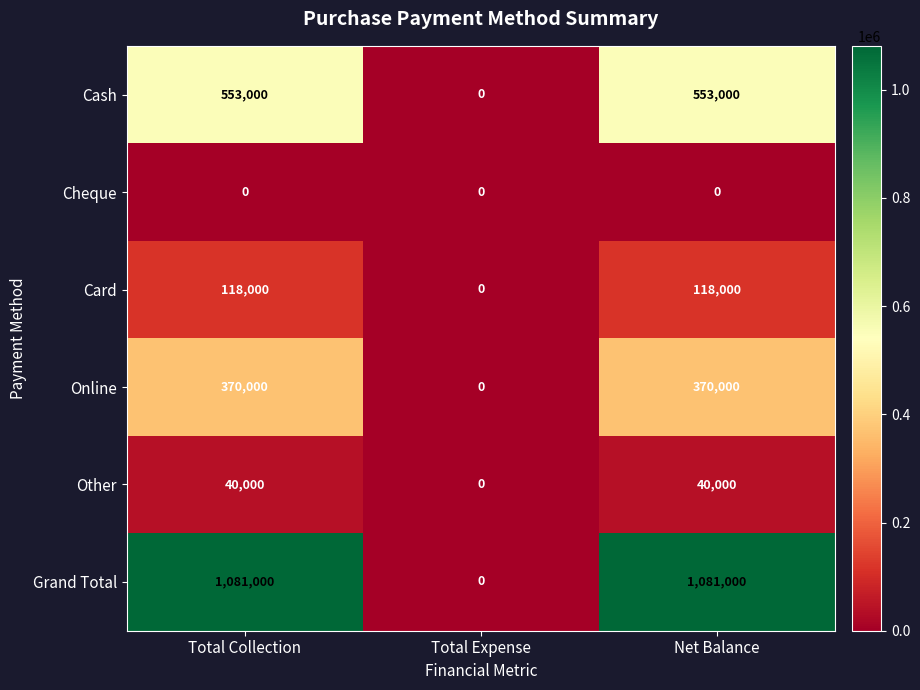

Reading left to right, list all the values displayed in this chart.

Cash: Total Collection=553000	Total Expense=0	Net Balance=553000
Cheque: Total Collection=0	Total Expense=0	Net Balance=0
Card: Total Collection=118000	Total Expense=0	Net Balance=118000
Online: Total Collection=370000	Total Expense=0	Net Balance=370000
Other: Total Collection=40000	Total Expense=0	Net Balance=40000
Grand Total: Total Collection=1081000	Total Expense=0	Net Balance=1081000